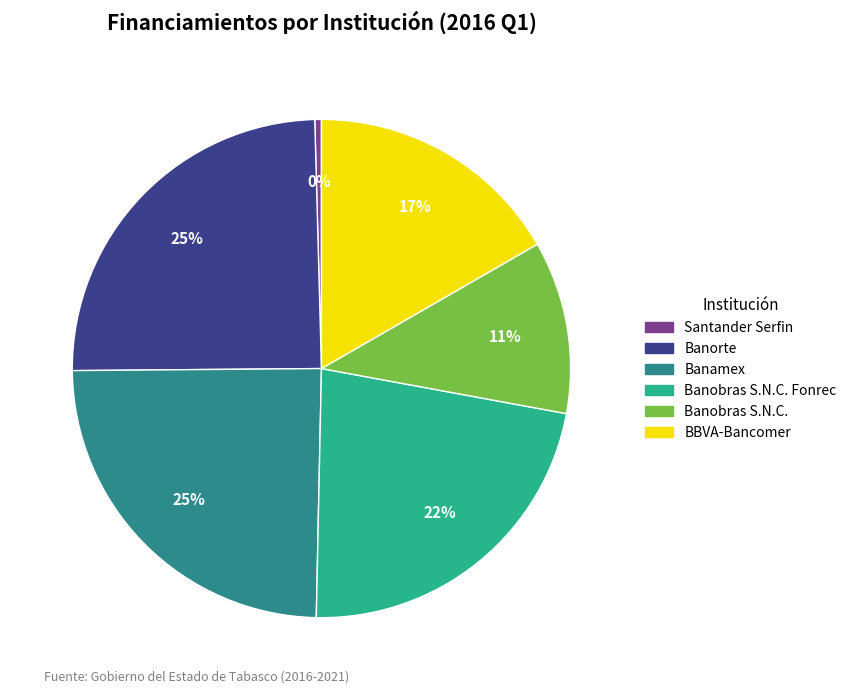

Does any single category account for the majority?

No